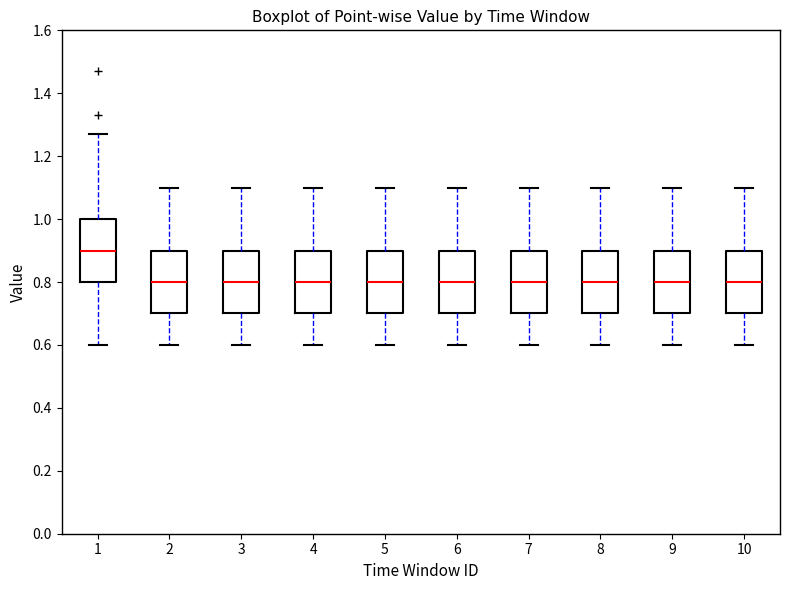

Which box has the highest median line?

1